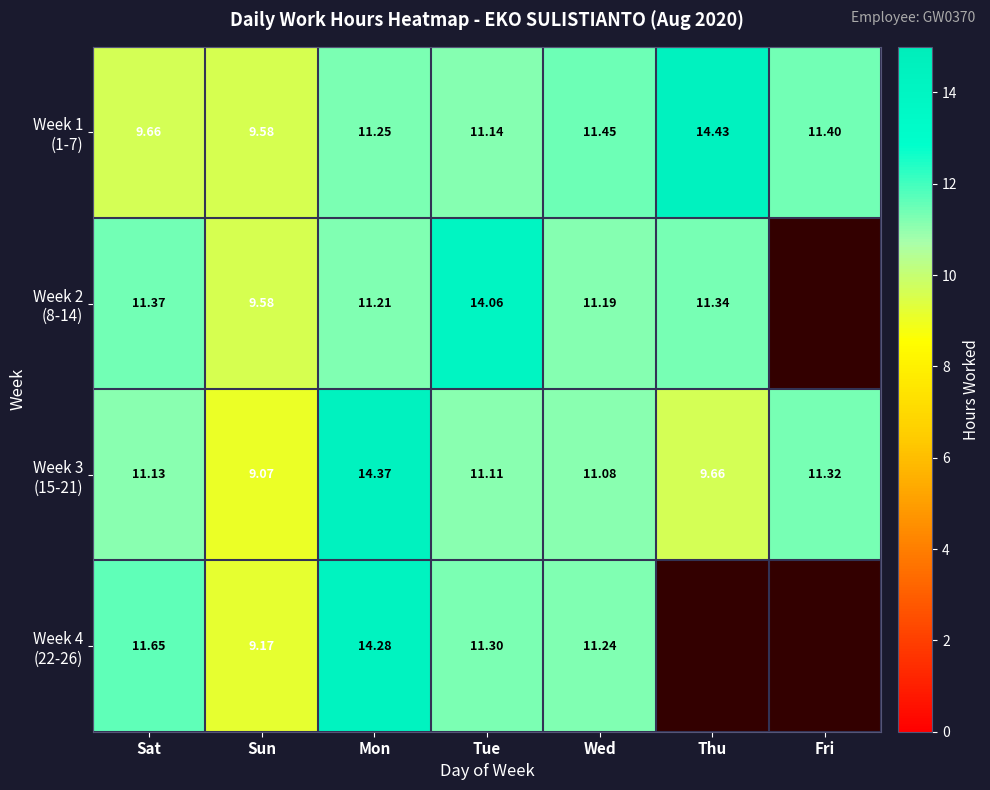

The value of Week 2 (8-14) at Sat is 11.4. True or false?

True